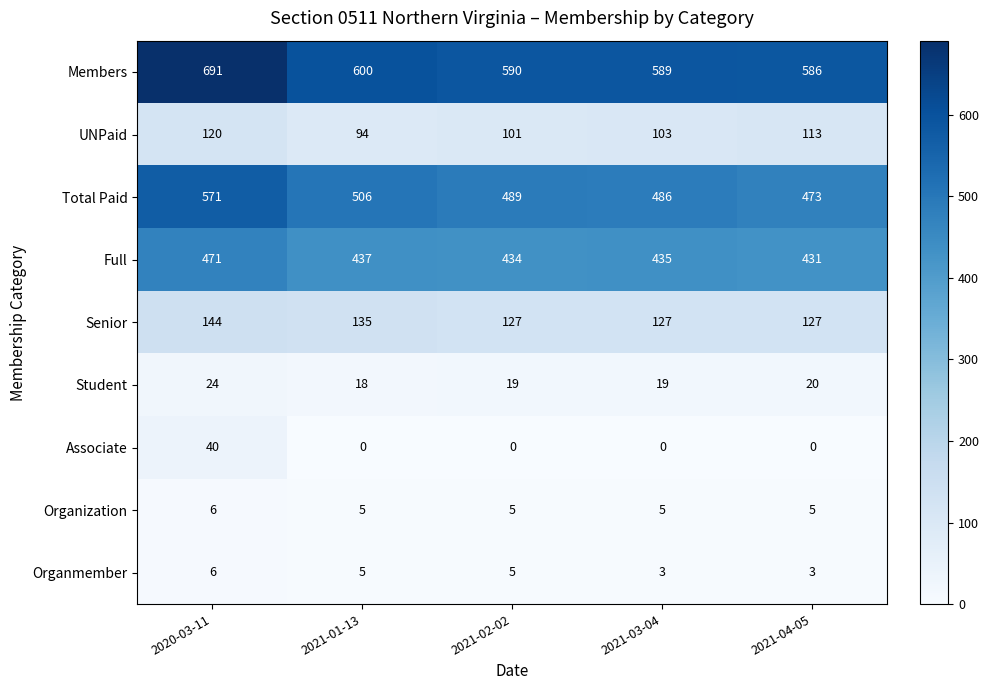

What is the sum of the Total Paid values at 2021-01-13 and 2020-03-11?

1077